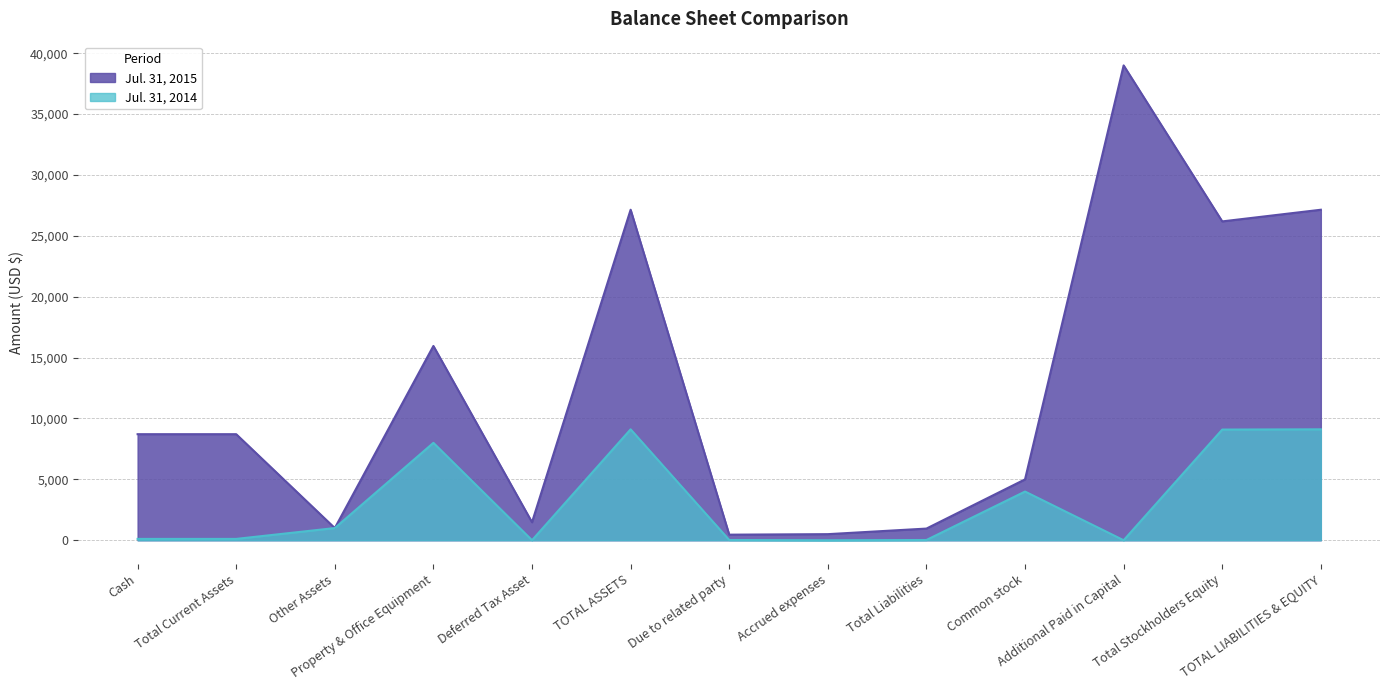

The Jul. 31, 2014 series shows 8000 at Property & Office Equipment. True or false?

True